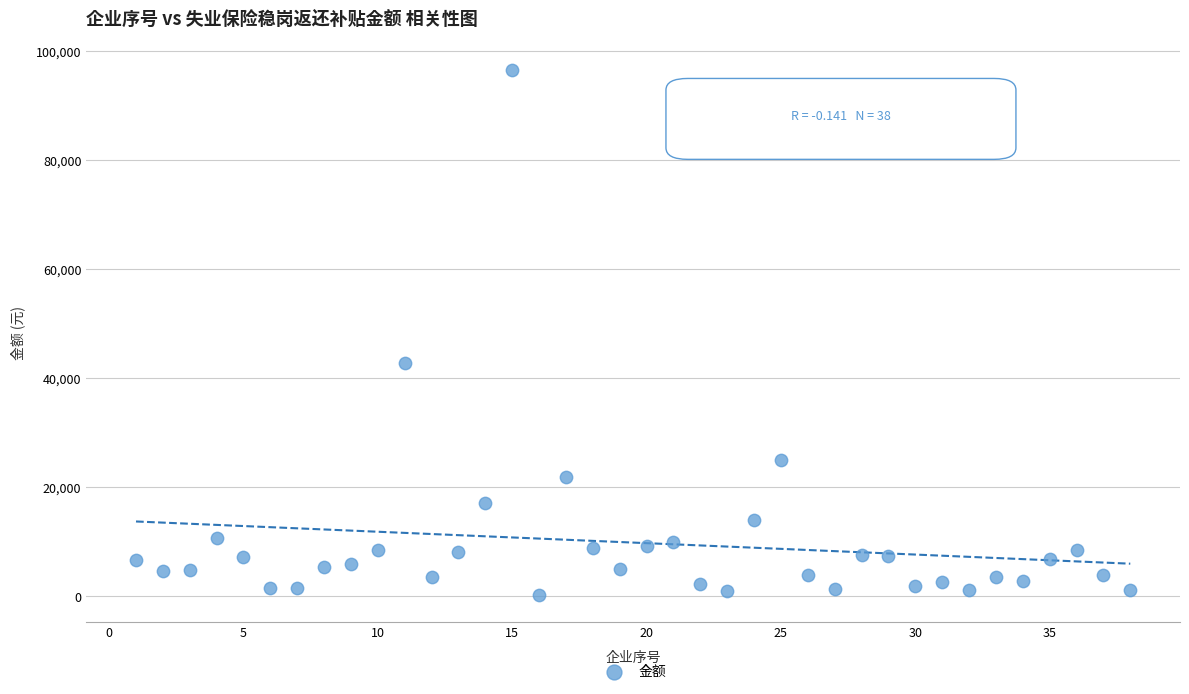

What Y value in the scatter plot is closest to 48394?

42786.5